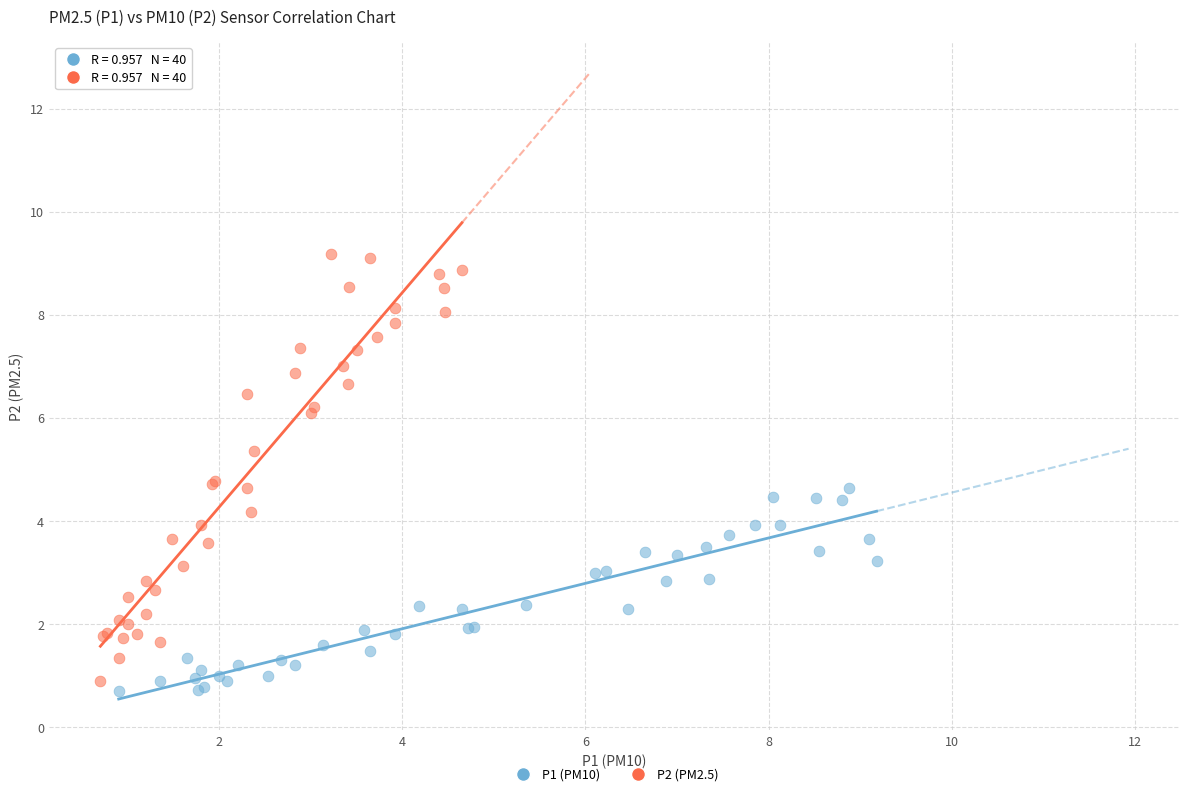

Which series reaches the minimum Y coordinate?

P1 (PM10)